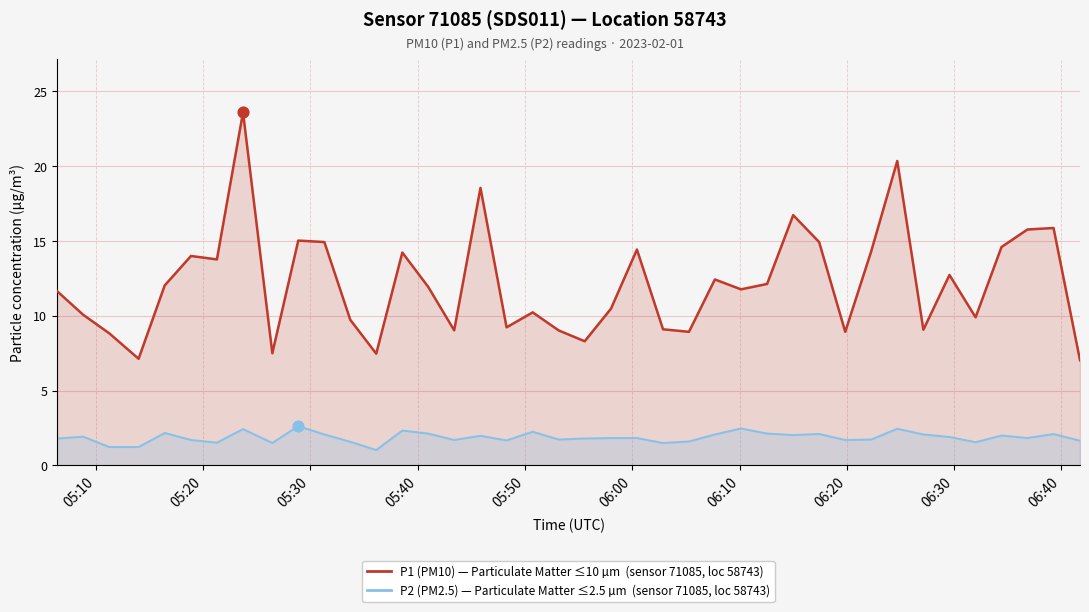

Which series has the largest Y range (max minus min)?

P1 (PM10)